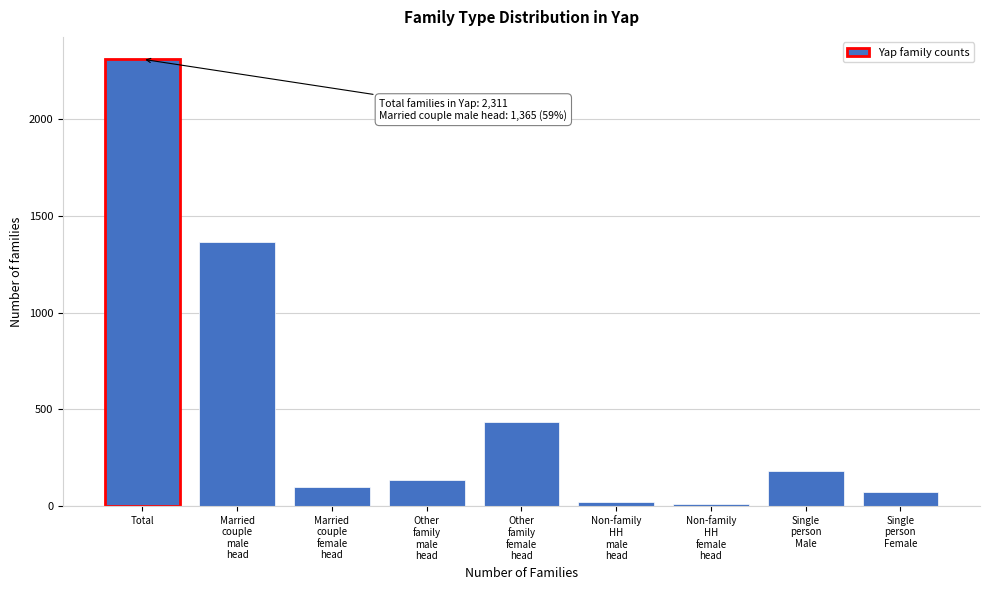

Which label corresponds to the largest value in the chart?

Total